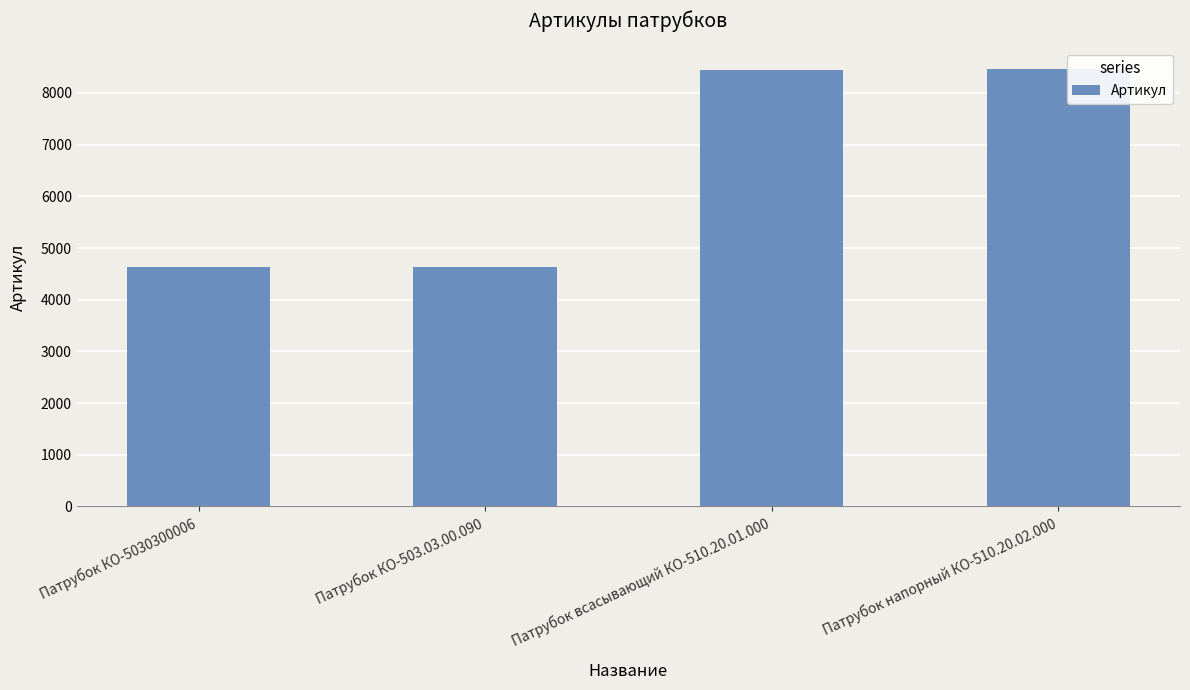

How many data points are less than 8453?

2